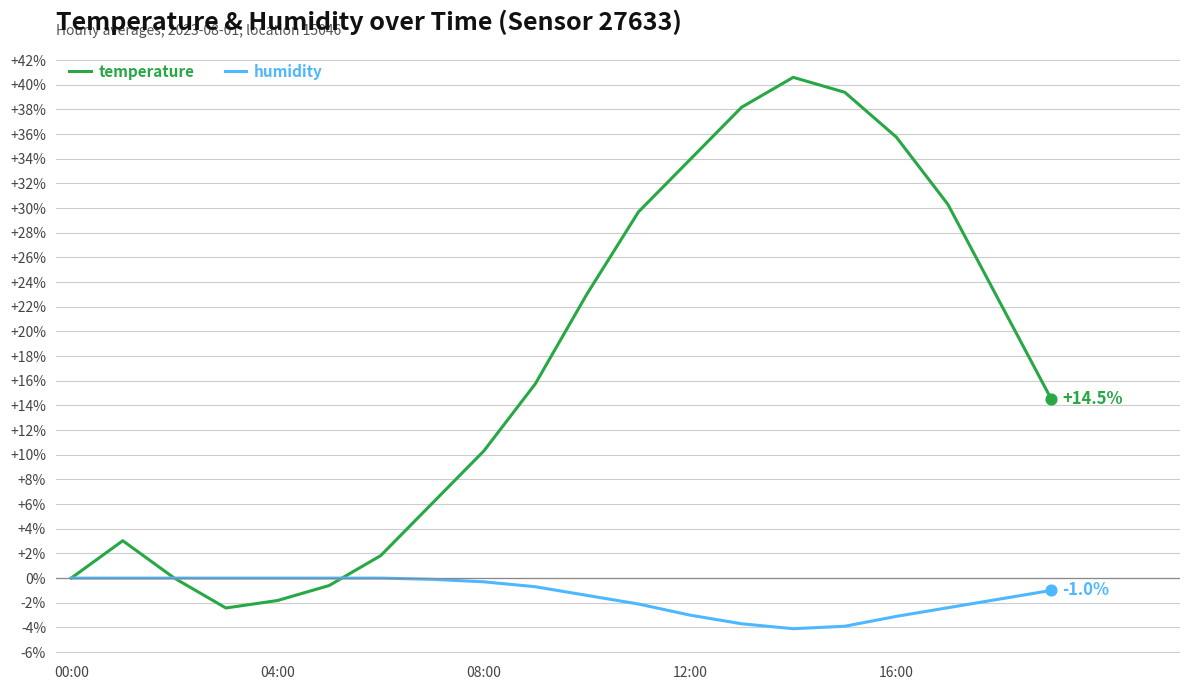

Which series has the widest spread of values?

temperature